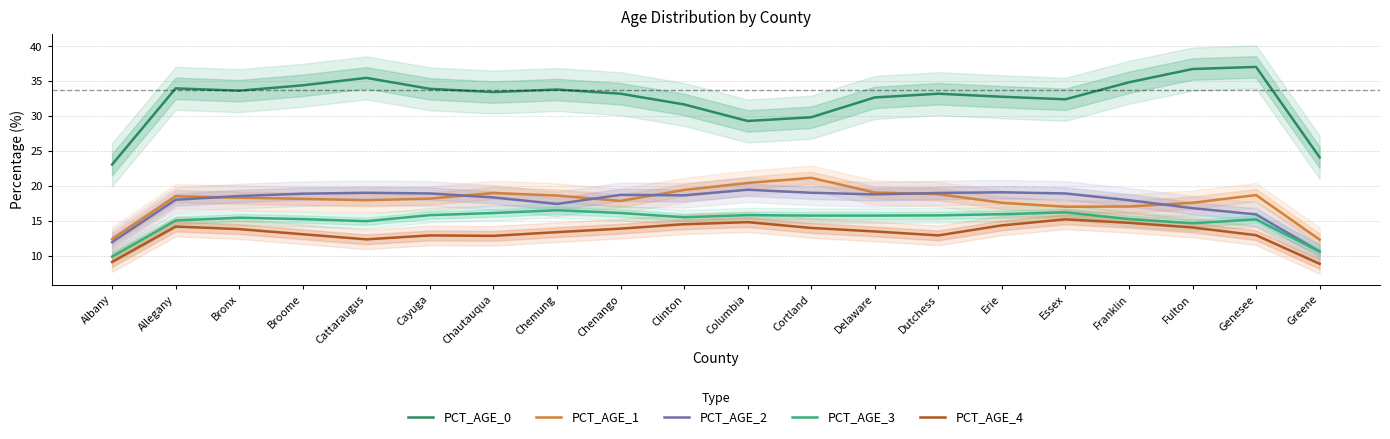

The value of PCT_AGE_0 at Columbia is 48.3. True or false?

False